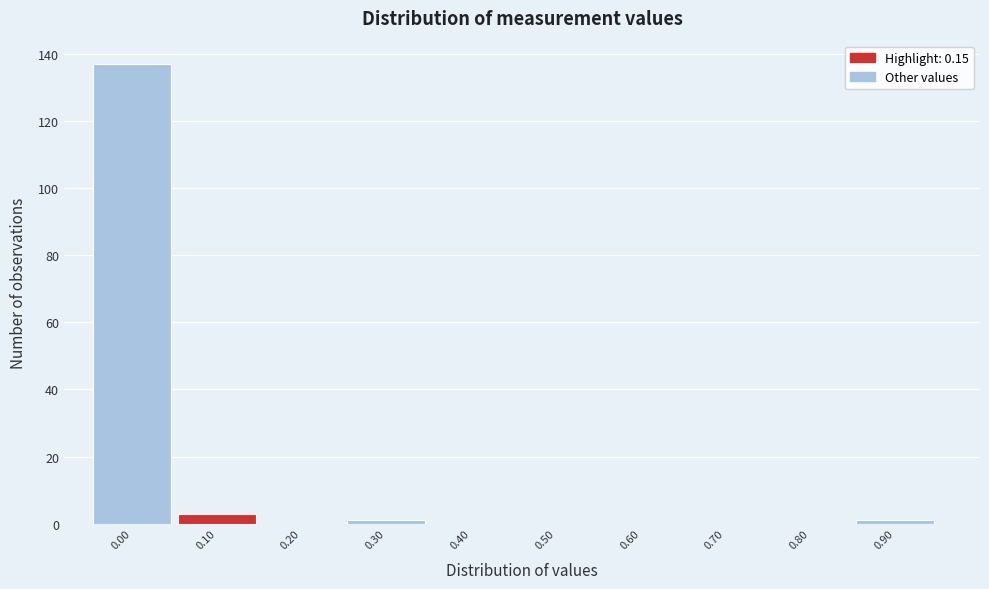

Reading left to right, list every bar in this chart as the range it spans on the x-axis followed by its height. The values are not printed on the chart, so give them approximately, as read against the axis.

-0.05 to 0.05: 138
0.05 to 0.15: 4
0.15 to 0.25: 0
0.25 to 0.35: under 2
0.35 to 0.45: 0
0.45 to 0.55: 0
0.55 to 0.65: 0
0.65 to 0.75: 0
0.75 to 0.85: 0
0.85 to 0.95: under 2